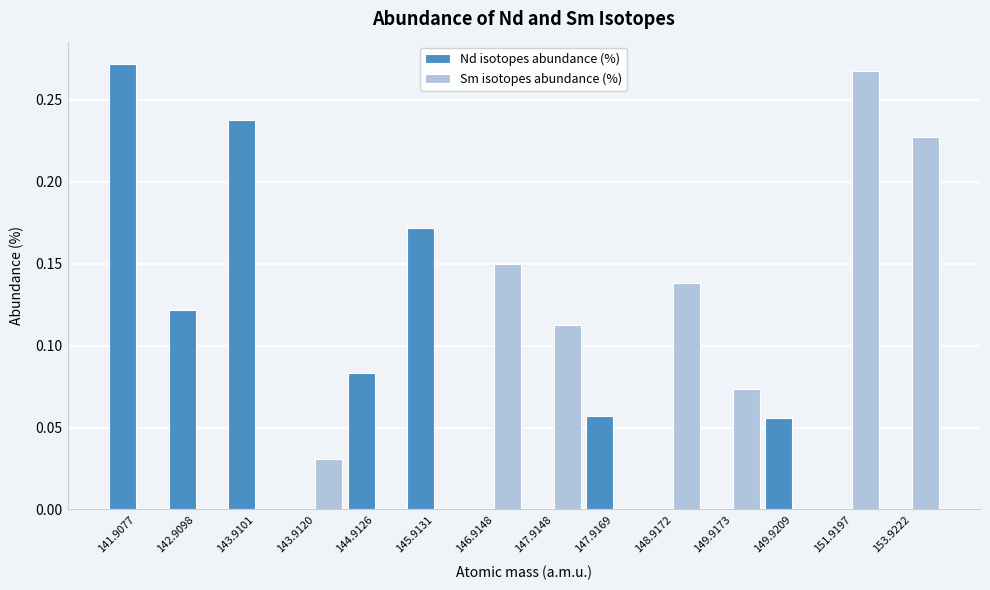

Is it true that Sm isotopes abundance (%) equals -0.1 at 143.9101?

False